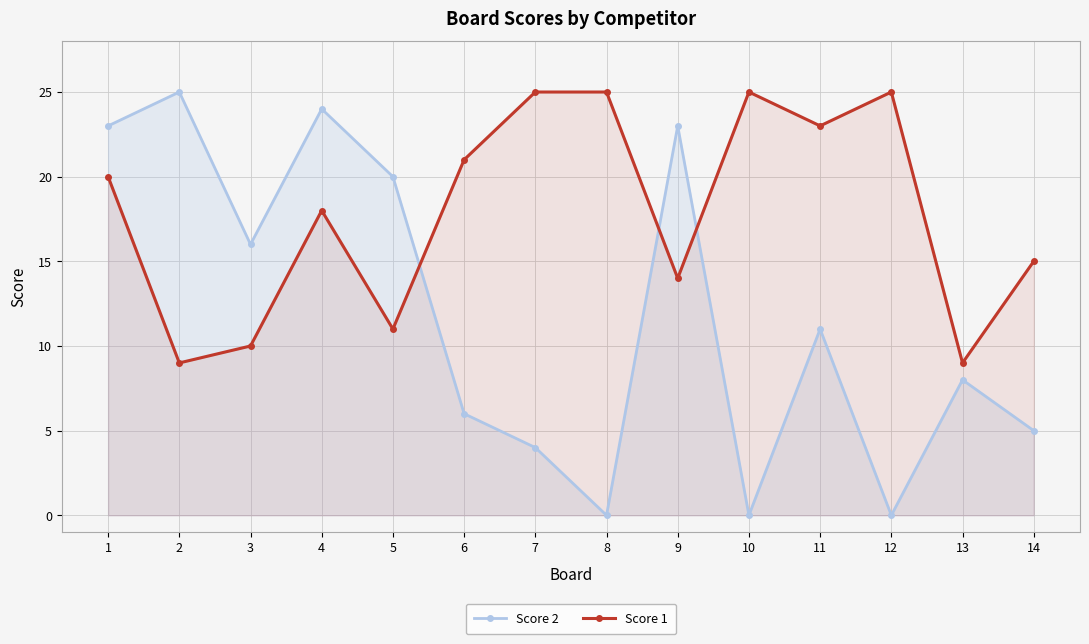

What is the sum of the Score 2 values at 5 and 10?

20